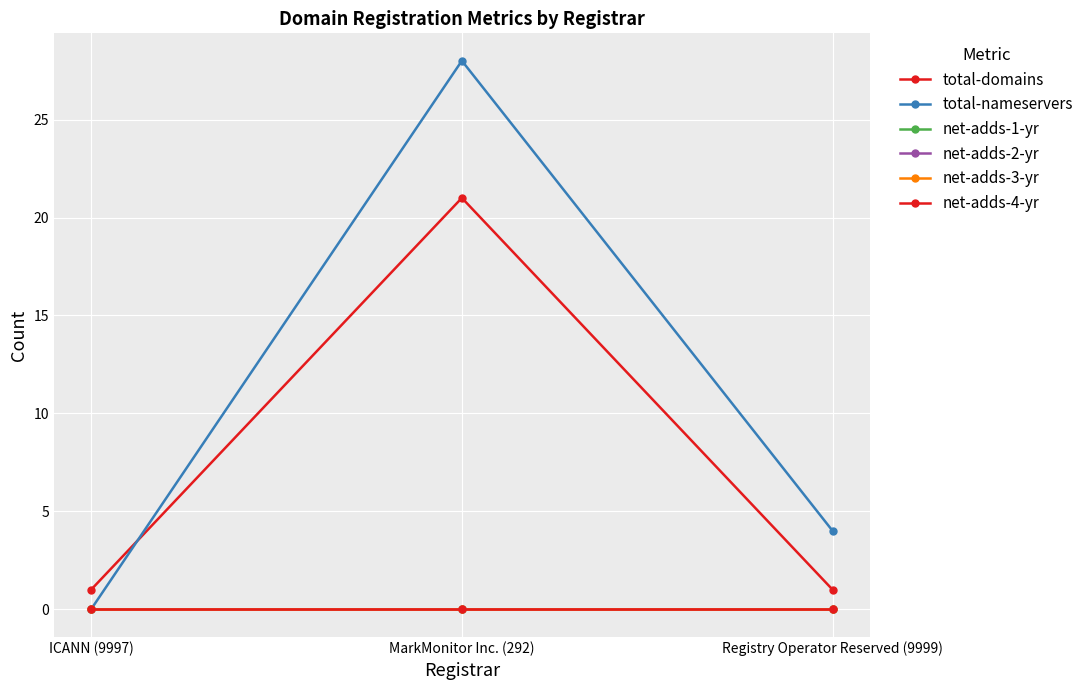

What is the label of the 2nd point from the right?

MarkMonitor Inc. (292)